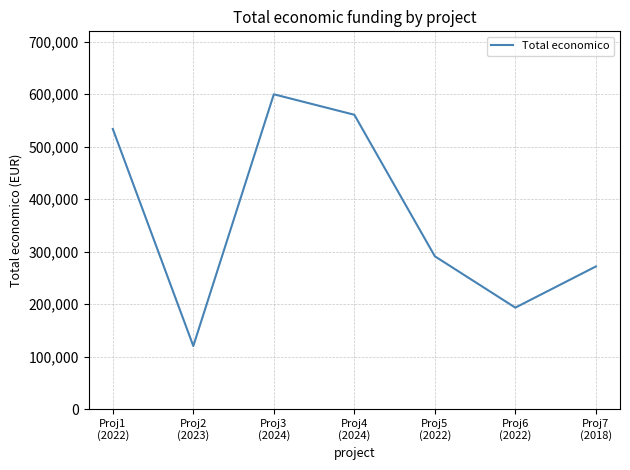

List the labels in order of value, largest first.

Proj3
(2024), Proj4
(2024), Proj1
(2022), Proj5
(2022), Proj7
(2018), Proj6
(2022), Proj2
(2023)